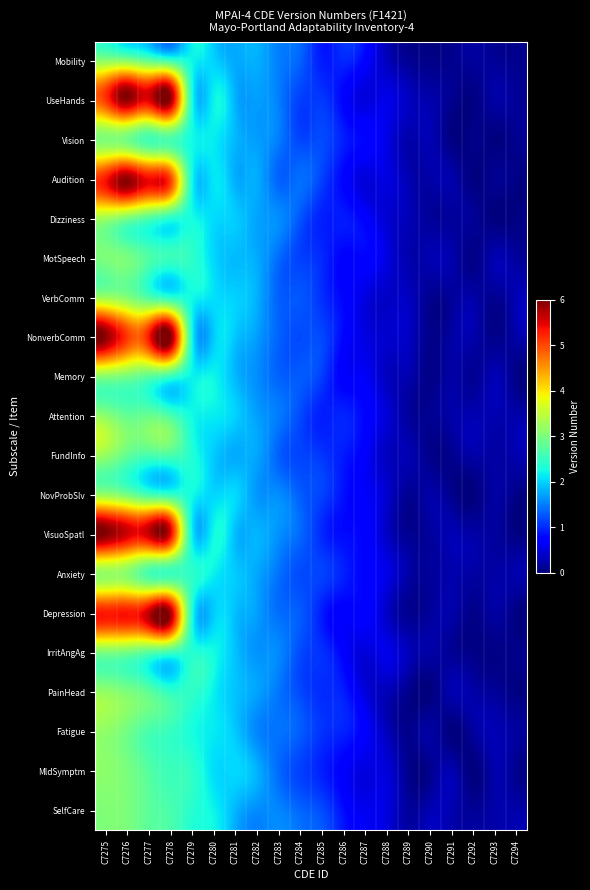

At which category is the sum across all series the highest?

C7275